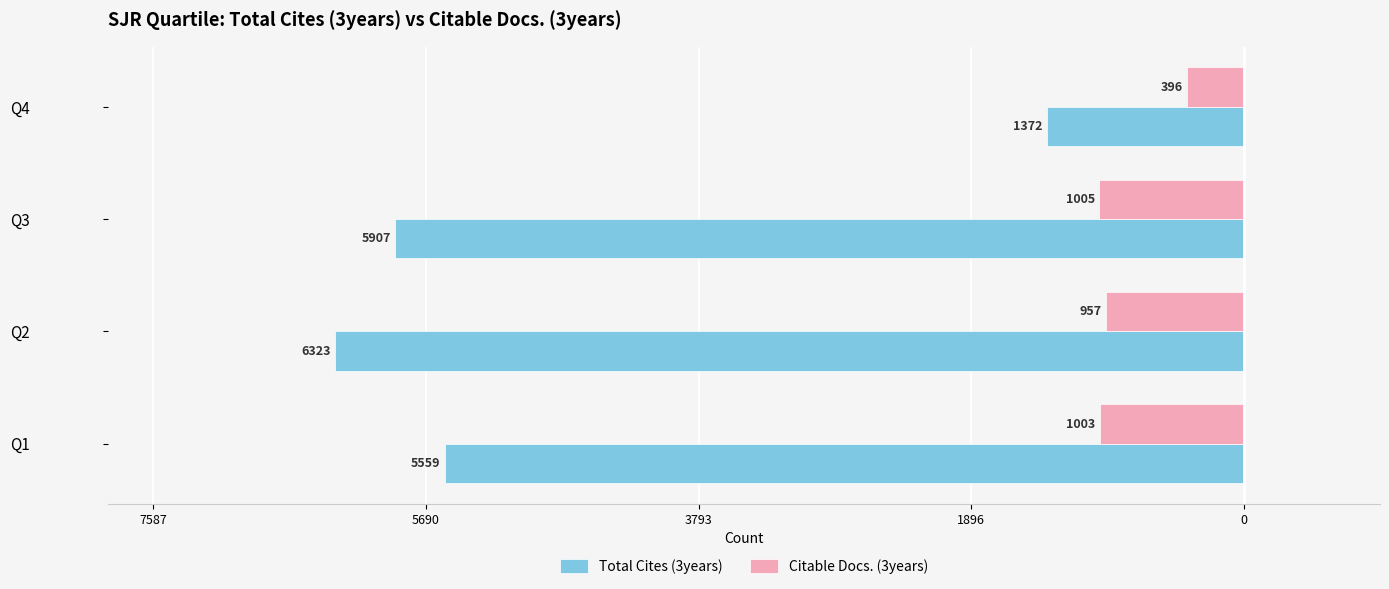

What are all the series names shown in the legend?

Total Cites (3years), Citable Docs. (3years)